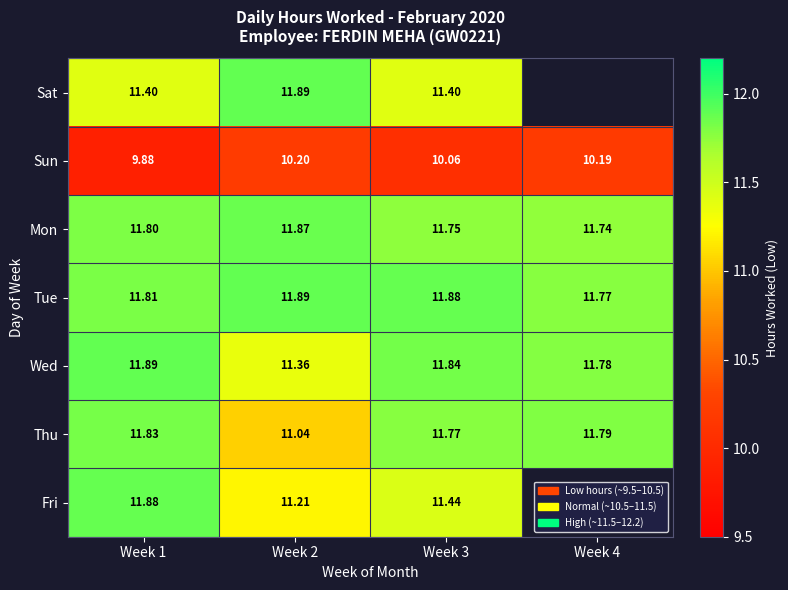

How many data points in Sun are above 10?

3